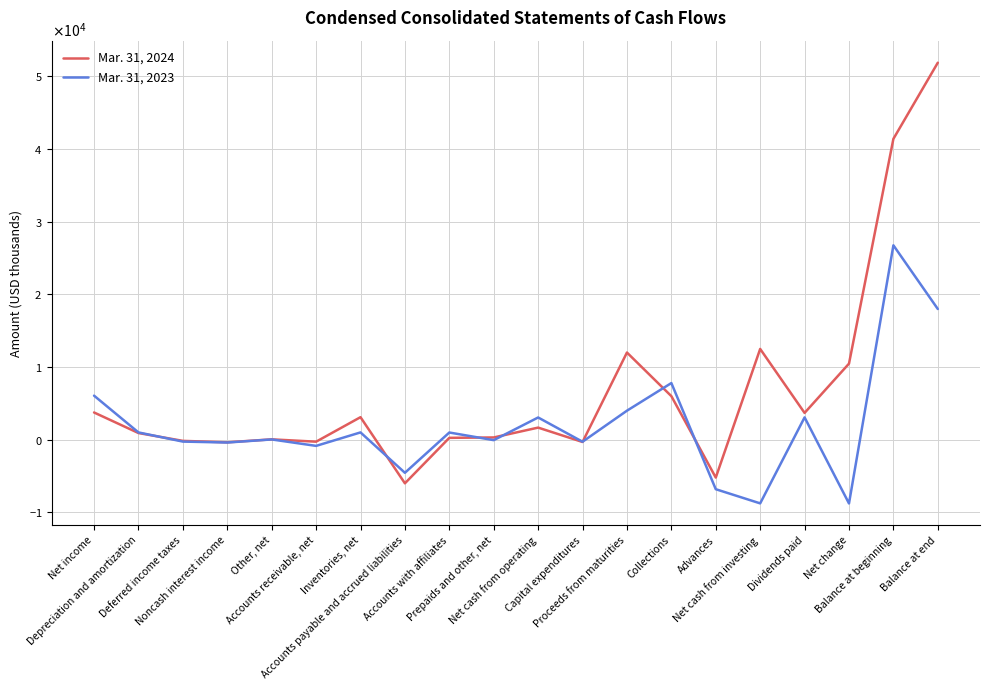

Does the chart display data point markers on the line(s)?

No